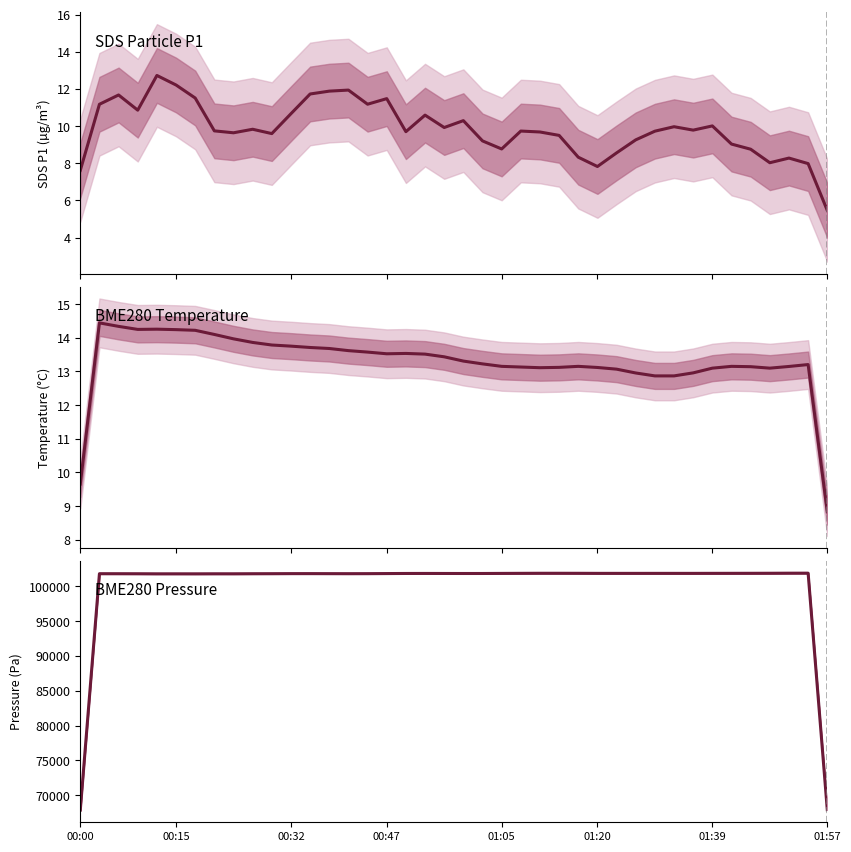

What is the label of the 16th point from the right?

24